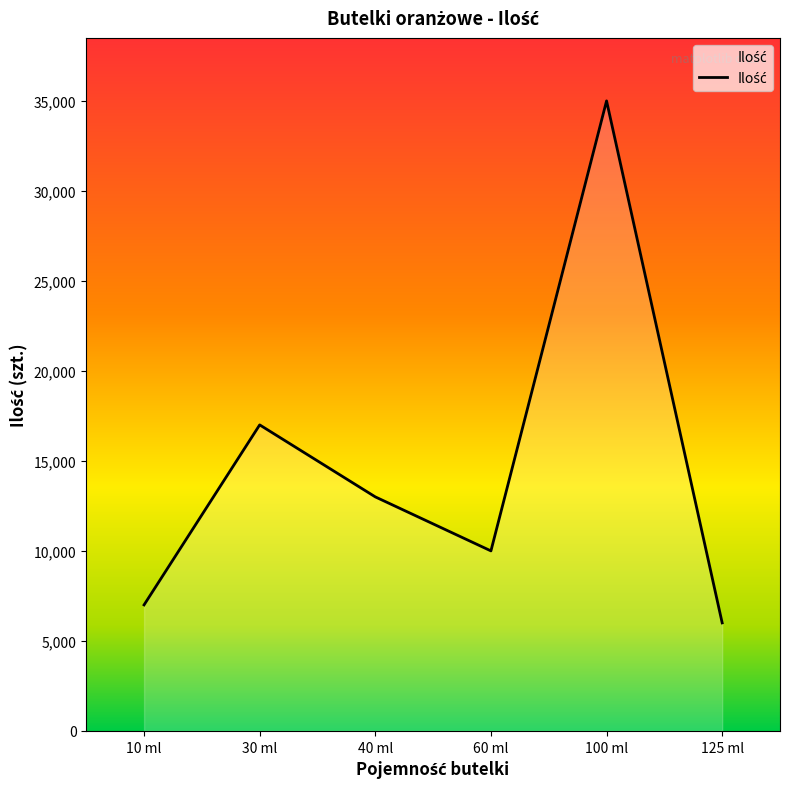

Rank the categories by value from lowest to highest.

125 ml, 10 ml, 60 ml, 40 ml, 30 ml, 100 ml